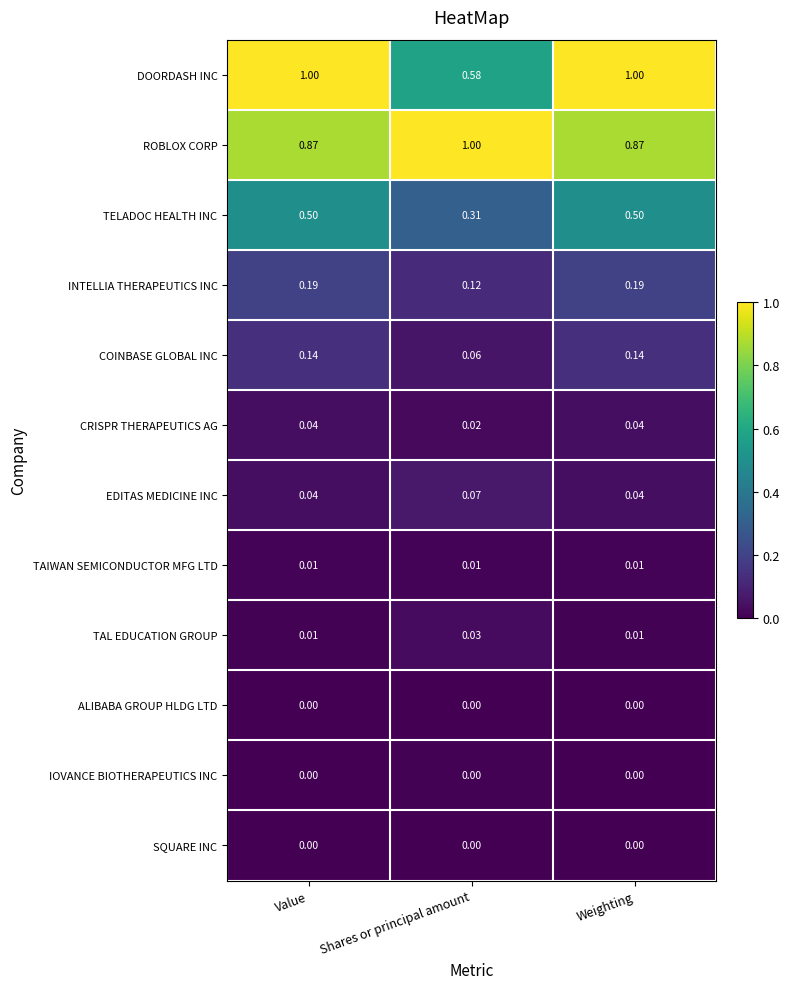

Which series has the largest range (max minus min)?

DOORDASH INC